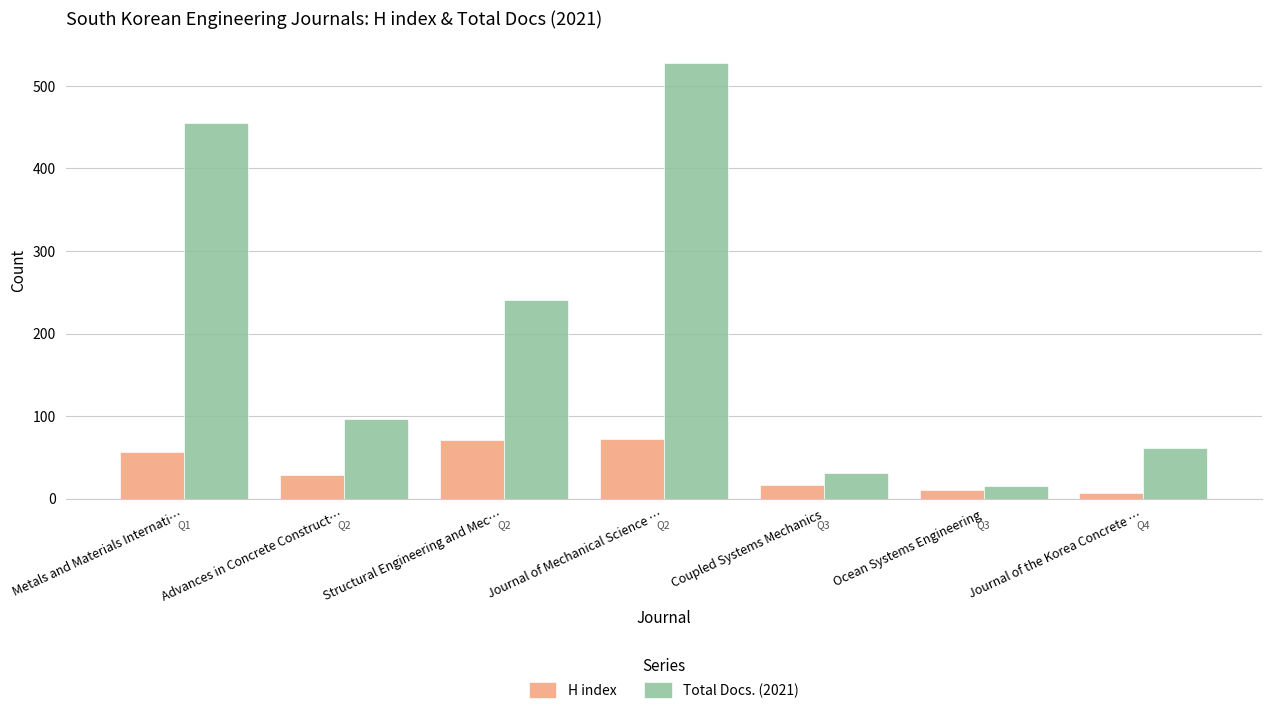

How many series are shown in this chart?

2